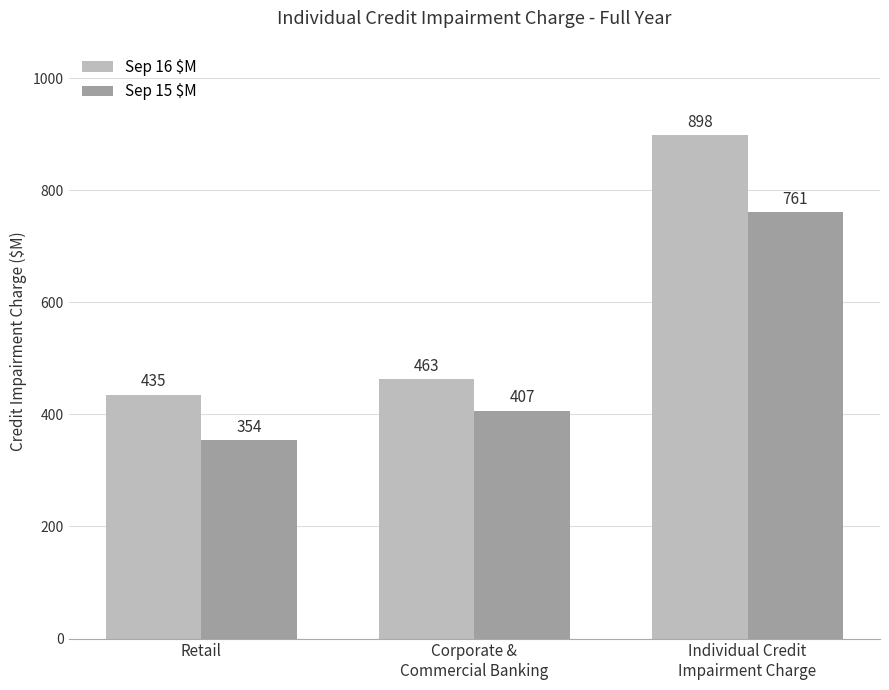

Is it true that Sep 15 $M equals 1176 at Individual Credit
Impairment Charge?

False